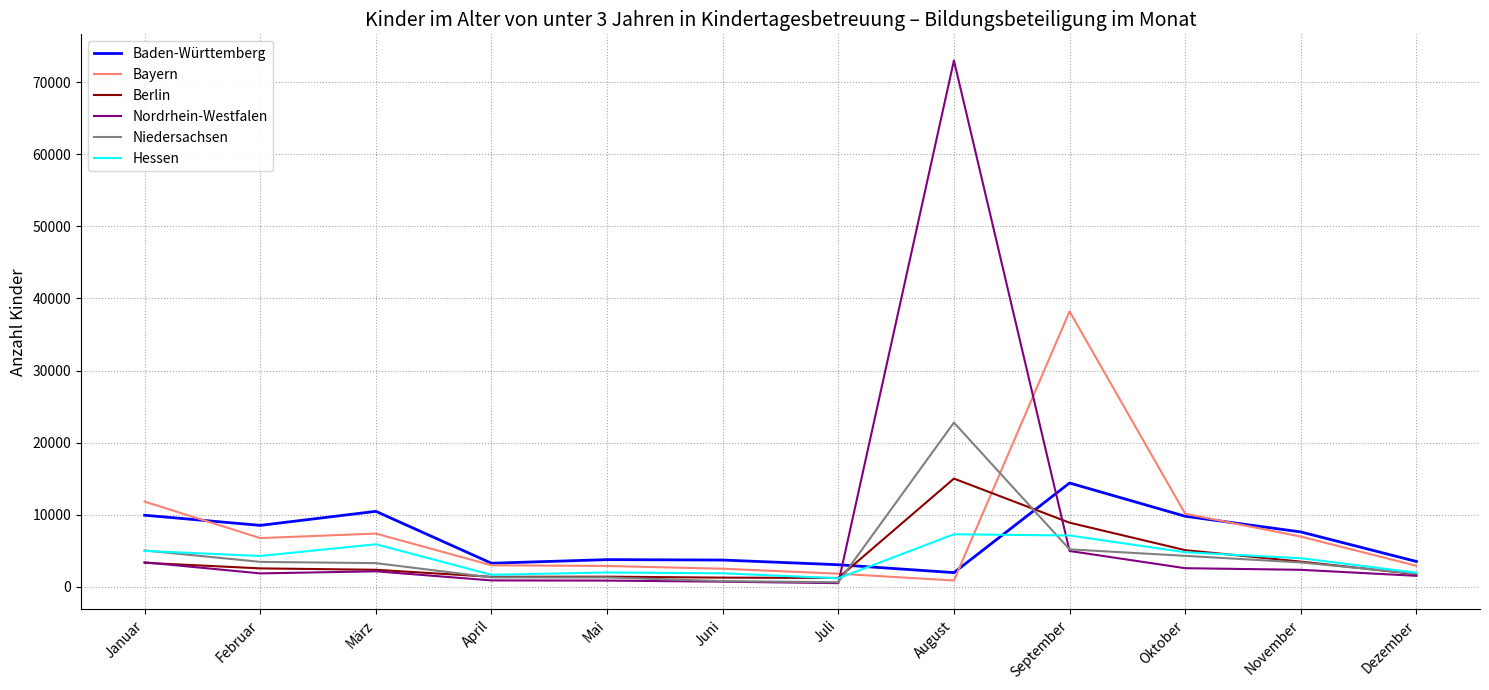

Which category has the highest value across all series?

August